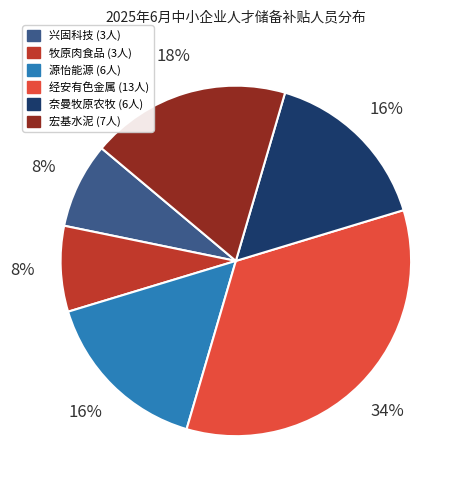

Does any single category account for the majority?

No